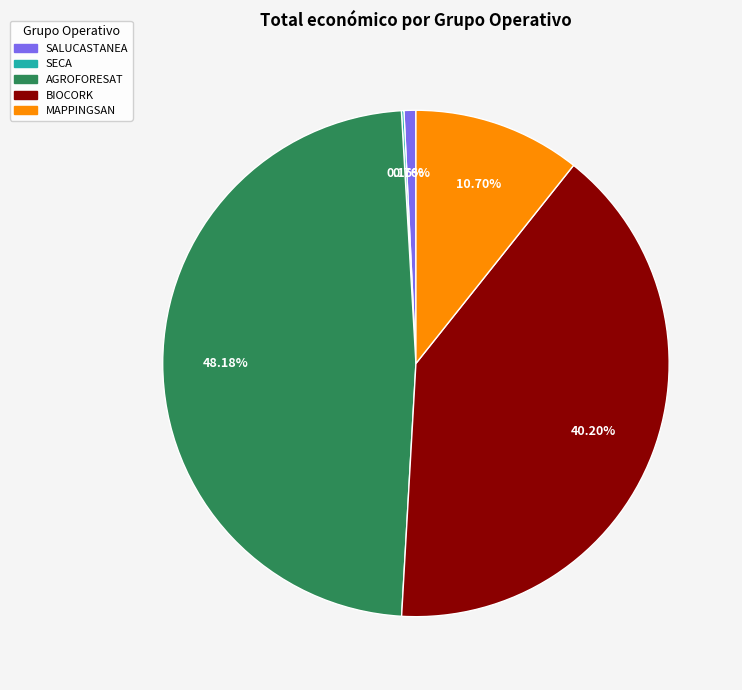

Combined, do SALUCASTANEA and AGROFORESAT account for over 50%?

No